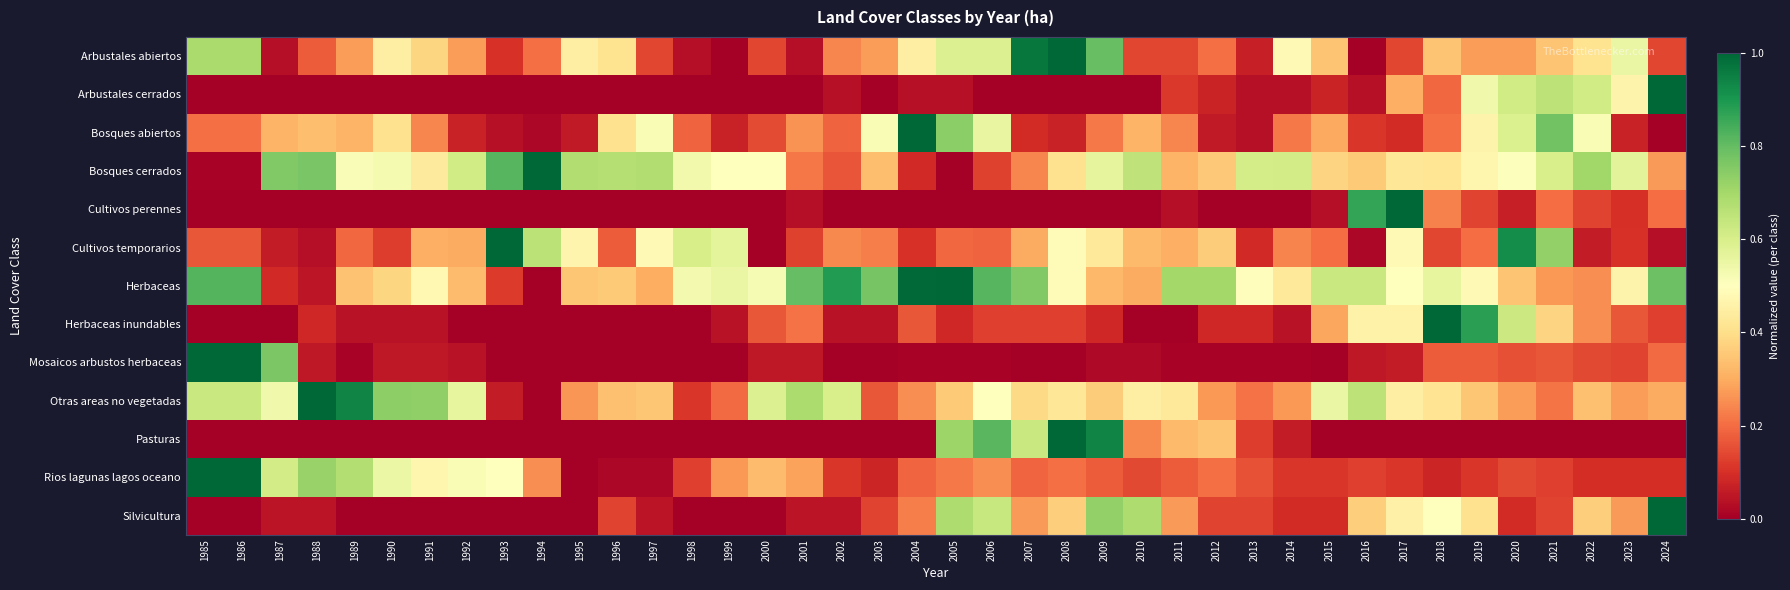

Reading left to right, transcribe all the data shown in this chart.

Arbustales abiertos: 1985=0.7	1986=0.7	1987=0.0	1988=0.2	1989=0.3	1990=0.4	1991=0.4	1992=0.3	1993=0.1	1994=0.2	1995=0.4	1996=0.4	1997=0.1	1998=0.0	1999=0.0	2000=0.1	2001=0.0	2002=0.2	2003=0.3	2004=0.4	2005=0.6	2006=0.6	2007=1.0	2008=1.0	2009=0.8	2010=0.1	2011=0.1	2012=0.2	2013=0.1	2014=0.5	2015=0.3	2016=0.0	2017=0.1	2018=0.3	2019=0.3	2020=0.3	2021=0.3	2022=0.4	2023=0.6	2024=0.1
Arbustales cerrados: 1985=0.0	1986=0.0	1987=0.0	1988=0.0	1989=0.0	1990=0.0	1991=0.0	1992=0.0	1993=0.0	1994=0.0	1995=0.0	1996=0.0	1997=0.0	1998=0.0	1999=0.0	2000=0.0	2001=0.0	2002=0.0	2003=0.0	2004=0.0	2005=0.0	2006=0.0	2007=0.0	2008=0.0	2009=0.0	2010=0.0	2011=0.1	2012=0.1	2013=0.0	2014=0.0	2015=0.1	2016=0.0	2017=0.3	2018=0.2	2019=0.5	2020=0.6	2021=0.7	2022=0.6	2023=0.5	2024=1.0
Bosques abiertos: 1985=0.2	1986=0.2	1987=0.3	1988=0.3	1989=0.3	1990=0.4	1991=0.2	1992=0.1	1993=0.0	1994=0.0	1995=0.1	1996=0.4	1997=0.5	1998=0.2	1999=0.1	2000=0.1	2001=0.3	2002=0.2	2003=0.5	2004=1.0	2005=0.7	2006=0.6	2007=0.1	2008=0.1	2009=0.2	2010=0.3	2011=0.2	2012=0.1	2013=0.0	2014=0.2	2015=0.3	2016=0.1	2017=0.1	2018=0.2	2019=0.5	2020=0.6	2021=0.8	2022=0.5	2023=0.1	2024=0.0
Bosques cerrados: 1985=0.0	1986=0.0	1987=0.8	1988=0.8	1989=0.5	1990=0.5	1991=0.4	1992=0.6	1993=0.8	1994=1.0	1995=0.7	1996=0.7	1997=0.7	1998=0.5	1999=0.5	2000=0.5	2001=0.2	2002=0.2	2003=0.3	2004=0.1	2005=0.0	2006=0.1	2007=0.2	2008=0.4	2009=0.6	2010=0.6	2011=0.3	2012=0.4	2013=0.6	2014=0.6	2015=0.4	2016=0.4	2017=0.4	2018=0.4	2019=0.5	2020=0.5	2021=0.6	2022=0.7	2023=0.6	2024=0.3
Cultivos perennes: 1985=0.0	1986=0.0	1987=0.0	1988=0.0	1989=0.0	1990=0.0	1991=0.0	1992=0.0	1993=0.0	1994=0.0	1995=0.0	1996=0.0	1997=0.0	1998=0.0	1999=0.0	2000=0.0	2001=0.0	2002=0.0	2003=0.0	2004=0.0	2005=0.0	2006=0.0	2007=0.0	2008=0.0	2009=0.0	2010=0.0	2011=0.0	2012=0.0	2013=0.0	2014=0.0	2015=0.0	2016=0.9	2017=1.0	2018=0.2	2019=0.1	2020=0.1	2021=0.2	2022=0.1	2023=0.1	2024=0.2
Cultivos temporarios: 1985=0.2	1986=0.2	1987=0.1	1988=0.0	1989=0.2	1990=0.1	1991=0.3	1992=0.3	1993=1.0	1994=0.7	1995=0.5	1996=0.2	1997=0.5	1998=0.6	1999=0.6	2000=0.0	2001=0.1	2002=0.2	2003=0.2	2004=0.1	2005=0.2	2006=0.2	2007=0.3	2008=0.5	2009=0.4	2010=0.3	2011=0.3	2012=0.4	2013=0.1	2014=0.2	2015=0.2	2016=0.0	2017=0.5	2018=0.1	2019=0.2	2020=0.9	2021=0.7	2022=0.1	2023=0.1	2024=0.0
Herbaceas: 1985=0.8	1986=0.8	1987=0.1	1988=0.0	1989=0.3	1990=0.4	1991=0.5	1992=0.3	1993=0.1	1994=0.0	1995=0.4	1996=0.4	1997=0.3	1998=0.5	1999=0.6	2000=0.5	2001=0.8	2002=0.9	2003=0.8	2004=1.0	2005=1.0	2006=0.8	2007=0.8	2008=0.5	2009=0.3	2010=0.3	2011=0.7	2012=0.7	2013=0.5	2014=0.4	2015=0.6	2016=0.6	2017=0.5	2018=0.6	2019=0.5	2020=0.3	2021=0.3	2022=0.2	2023=0.5	2024=0.8
Herbaceas inundables: 1985=0.0	1986=0.0	1987=0.0	1988=0.1	1989=0.0	1990=0.0	1991=0.0	1992=0.0	1993=0.0	1994=0.0	1995=0.0	1996=0.0	1997=0.0	1998=0.0	1999=0.0	2000=0.2	2001=0.2	2002=0.0	2003=0.0	2004=0.2	2005=0.1	2006=0.1	2007=0.1	2008=0.1	2009=0.1	2010=0.0	2011=0.0	2012=0.1	2013=0.1	2014=0.0	2015=0.3	2016=0.5	2017=0.5	2018=1.0	2019=0.9	2020=0.6	2021=0.4	2022=0.2	2023=0.2	2024=0.1
Mosaicos arbustos herbaceas: 1985=1.0	1986=1.0	1987=0.8	1988=0.1	1989=0.0	1990=0.1	1991=0.1	1992=0.0	1993=0.0	1994=0.0	1995=0.0	1996=0.0	1997=0.0	1998=0.0	1999=0.0	2000=0.1	2001=0.1	2002=0.0	2003=0.0	2004=0.0	2005=0.0	2006=0.0	2007=0.0	2008=0.0	2009=0.0	2010=0.0	2011=0.0	2012=0.0	2013=0.0	2014=0.0	2015=0.0	2016=0.1	2017=0.1	2018=0.2	2019=0.2	2020=0.2	2021=0.2	2022=0.1	2023=0.1	2024=0.2
Otras areas no vegetadas: 1985=0.6	1986=0.6	1987=0.5	1988=1.0	1989=0.9	1990=0.7	1991=0.7	1992=0.6	1993=0.1	1994=0.0	1995=0.3	1996=0.3	1997=0.4	1998=0.1	1999=0.2	2000=0.6	2001=0.7	2002=0.6	2003=0.2	2004=0.2	2005=0.4	2006=0.5	2007=0.4	2008=0.4	2009=0.4	2010=0.4	2011=0.4	2012=0.3	2013=0.2	2014=0.3	2015=0.6	2016=0.7	2017=0.4	2018=0.4	2019=0.4	2020=0.3	2021=0.2	2022=0.3	2023=0.3	2024=0.3
Pasturas: 1985=0.0	1986=0.0	1987=0.0	1988=0.0	1989=0.0	1990=0.0	1991=0.0	1992=0.0	1993=0.0	1994=0.0	1995=0.0	1996=0.0	1997=0.0	1998=0.0	1999=0.0	2000=0.0	2001=0.0	2002=0.0	2003=0.0	2004=0.0	2005=0.7	2006=0.8	2007=0.6	2008=1.0	2009=0.9	2010=0.2	2011=0.3	2012=0.3	2013=0.1	2014=0.1	2015=0.0	2016=0.0	2017=0.0	2018=0.0	2019=0.0	2020=0.0	2021=0.0	2022=0.0	2023=0.0	2024=0.0
Rios lagunas lagos oceano: 1985=1.0	1986=1.0	1987=0.6	1988=0.7	1989=0.7	1990=0.5	1991=0.5	1992=0.5	1993=0.5	1994=0.2	1995=0.0	1996=0.0	1997=0.0	1998=0.1	1999=0.3	2000=0.3	2001=0.3	2002=0.1	2003=0.1	2004=0.2	2005=0.2	2006=0.2	2007=0.2	2008=0.2	2009=0.2	2010=0.1	2011=0.2	2012=0.2	2013=0.2	2014=0.1	2015=0.1	2016=0.1	2017=0.1	2018=0.1	2019=0.1	2020=0.1	2021=0.1	2022=0.1	2023=0.1	2024=0.1
Silvicultura: 1985=0.0	1986=0.0	1987=0.0	1988=0.0	1989=0.0	1990=0.0	1991=0.0	1992=0.0	1993=0.0	1994=0.0	1995=0.0	1996=0.1	1997=0.0	1998=0.0	1999=0.0	2000=0.0	2001=0.0	2002=0.0	2003=0.1	2004=0.2	2005=0.7	2006=0.6	2007=0.3	2008=0.4	2009=0.7	2010=0.7	2011=0.3	2012=0.1	2013=0.1	2014=0.1	2015=0.1	2016=0.4	2017=0.5	2018=0.5	2019=0.4	2020=0.1	2021=0.1	2022=0.4	2023=0.3	2024=1.0